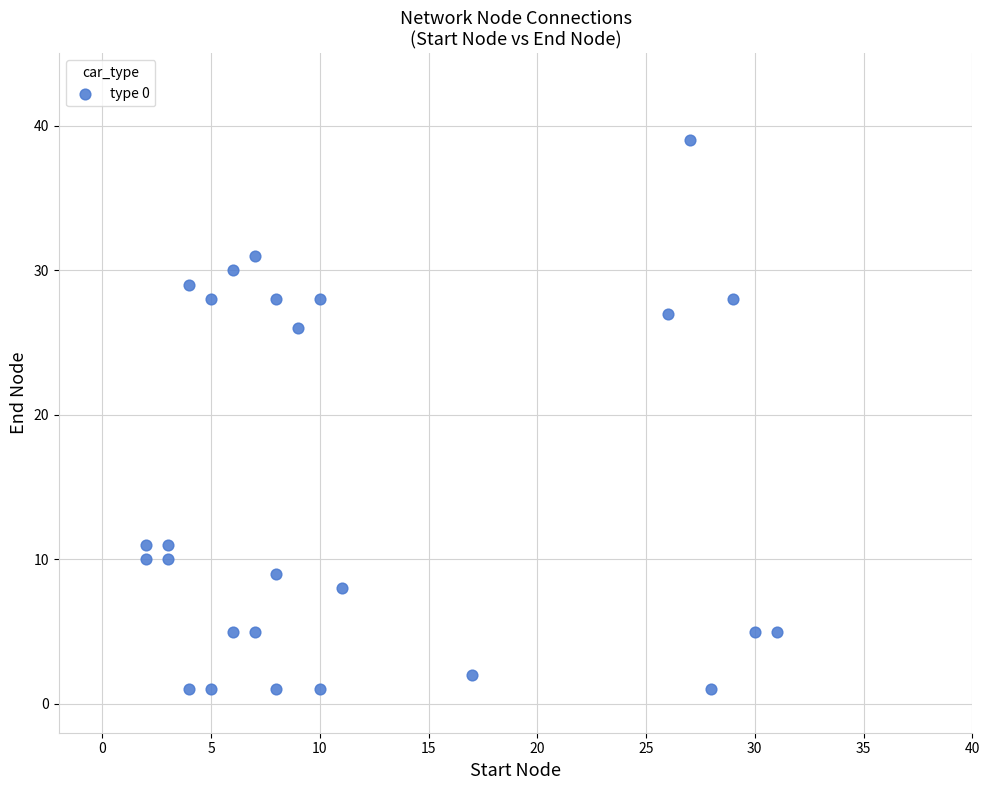

What Y value in the scatter plot is closest to 20?

26